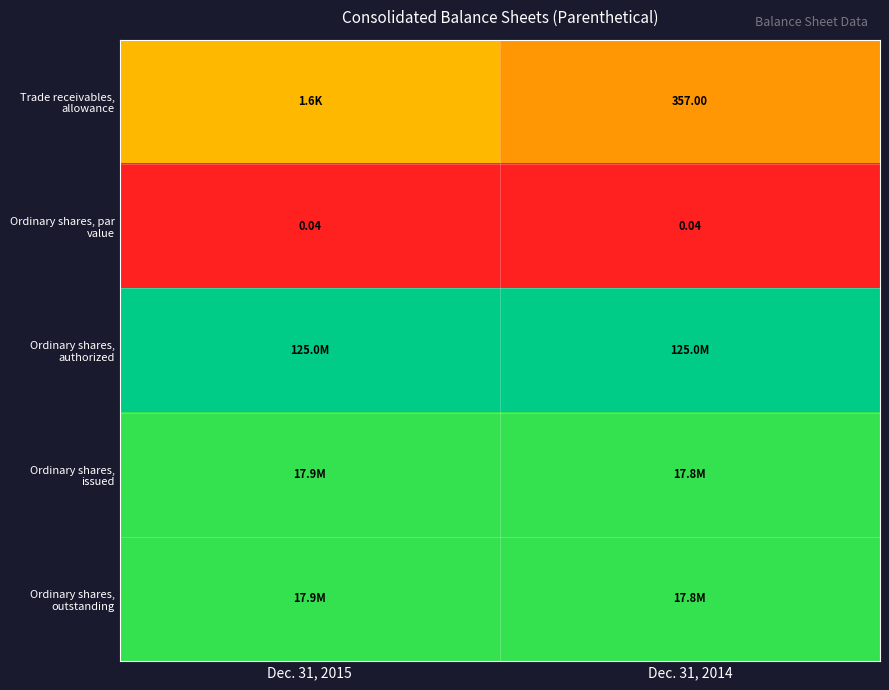

At how many categories does at least one series exceed 12?

2